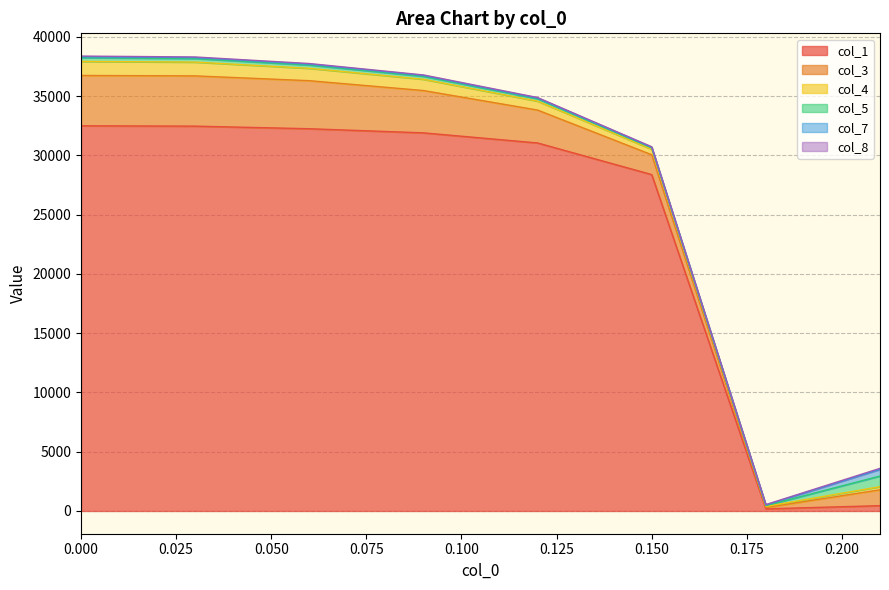

Is the value of col_7 at 0.03 greater than the value of col_8 at 0.18?

Yes